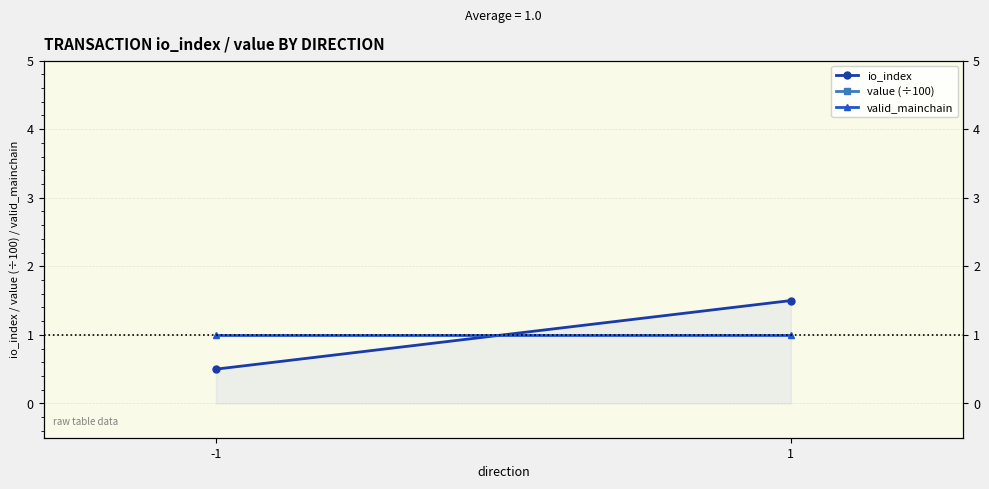

What is the difference between the io_index values at 1 and -1?

1.0